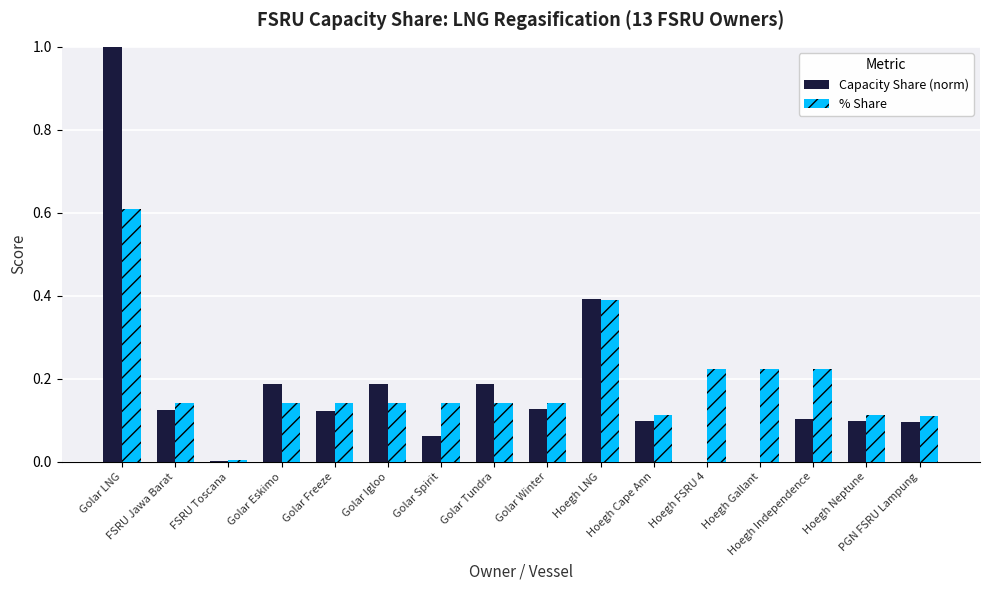

True or false: Capacity Share (norm) has a value of -0.7 at Hoegh Gallant.

False